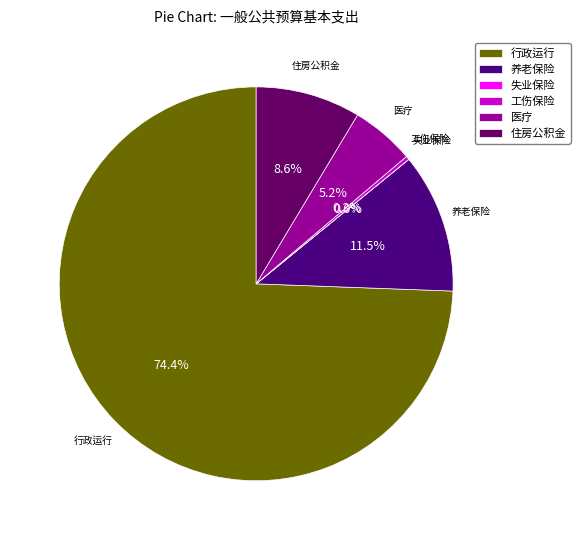

Does 工伤保险 represent more than half of the total?

No